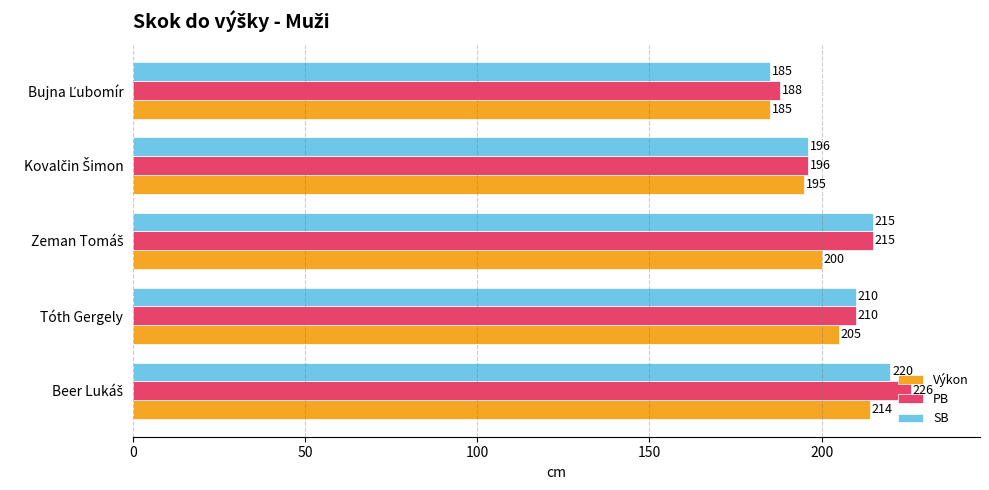

What are all the series names shown in the legend?

Výkon, PB, SB